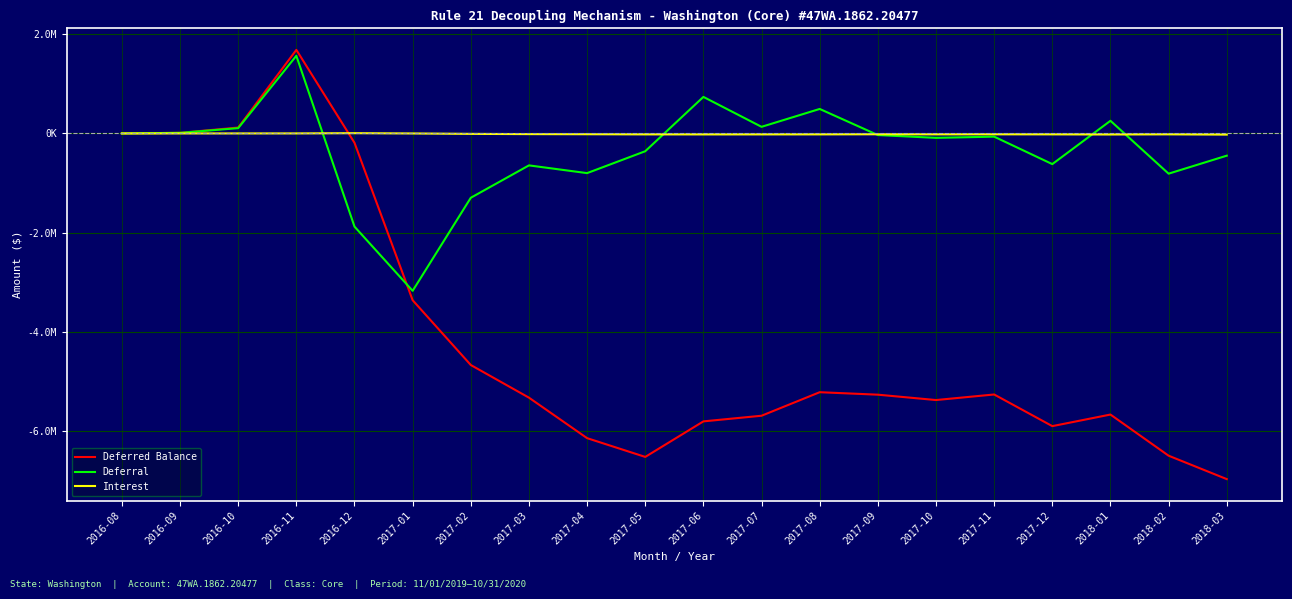

What is the difference between the highest and lowest values at 2016-11?

1683863.4